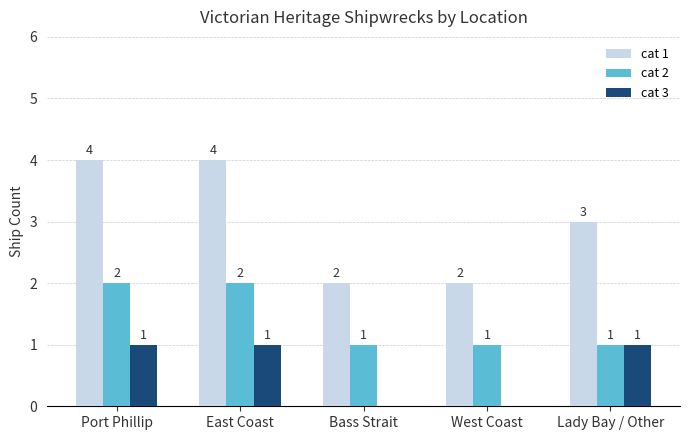

What is the total value across all series at Bass Strait?

3